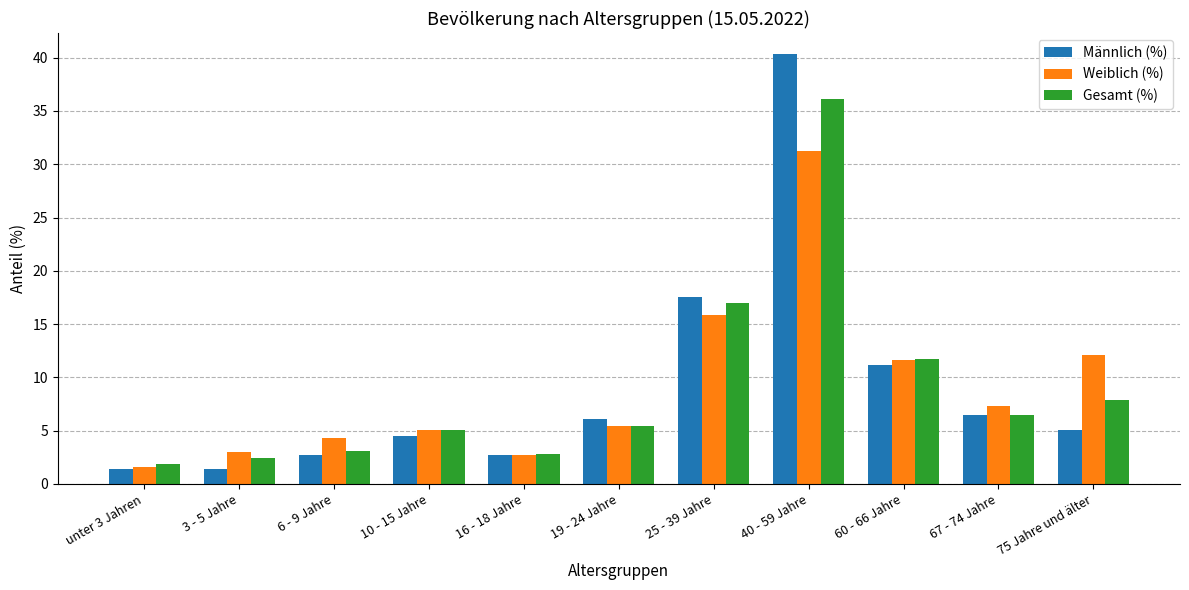

What is the average value of the Weiblich (%) series?

9.1